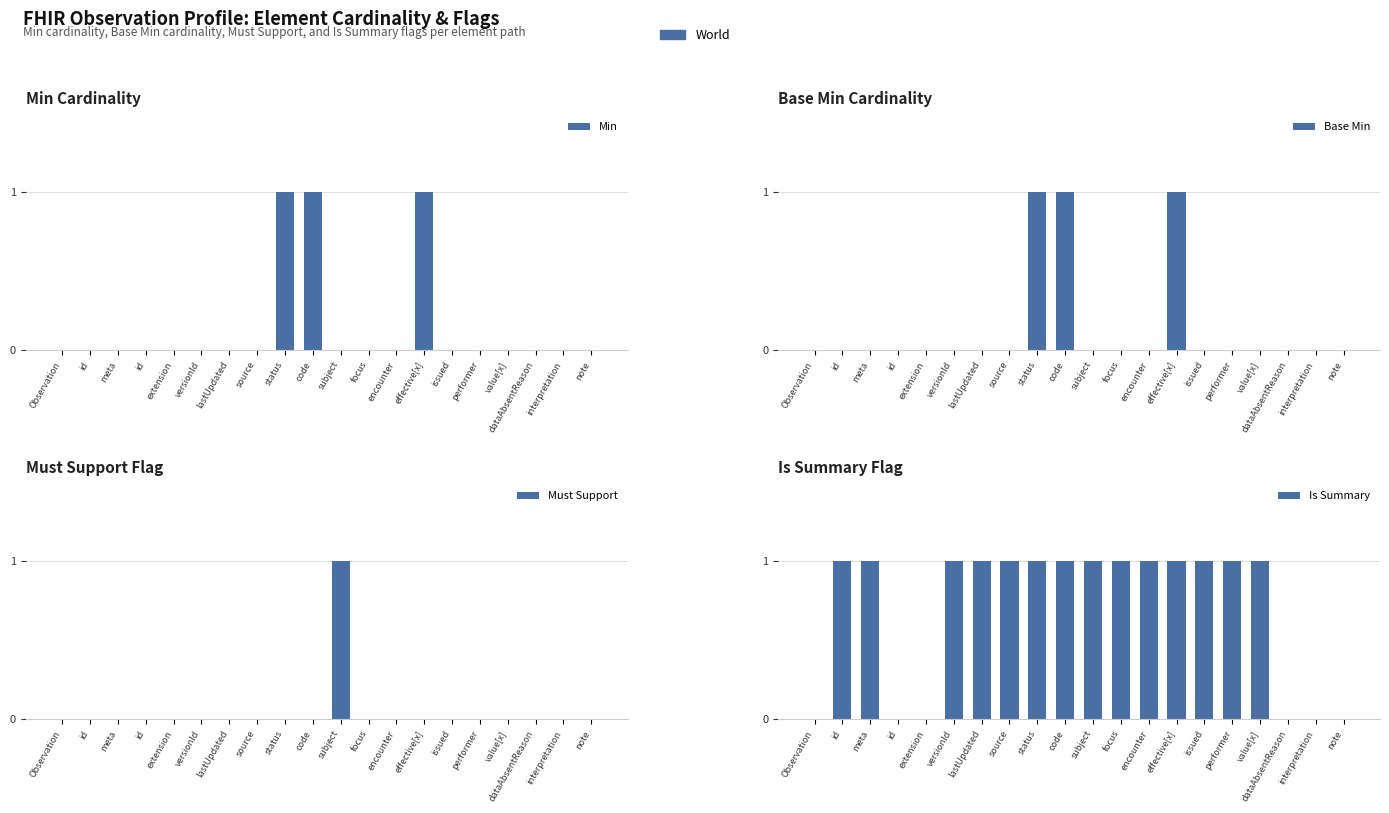

At which category is the sum across all series the highest?

status